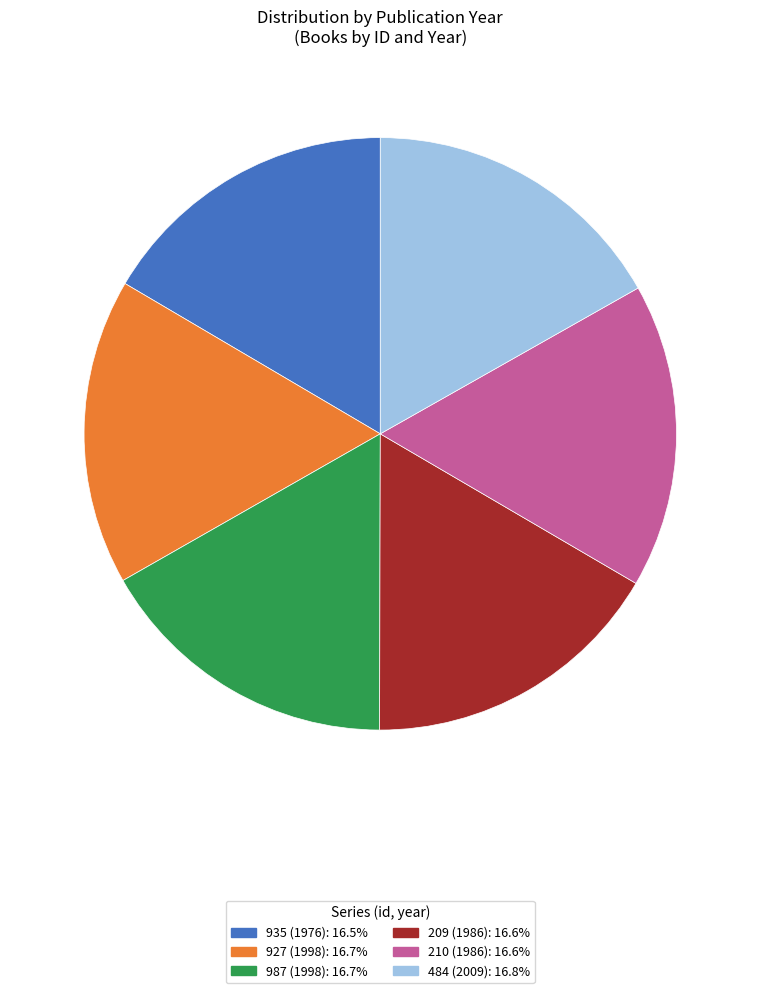

How many segments does this pie chart have?

6